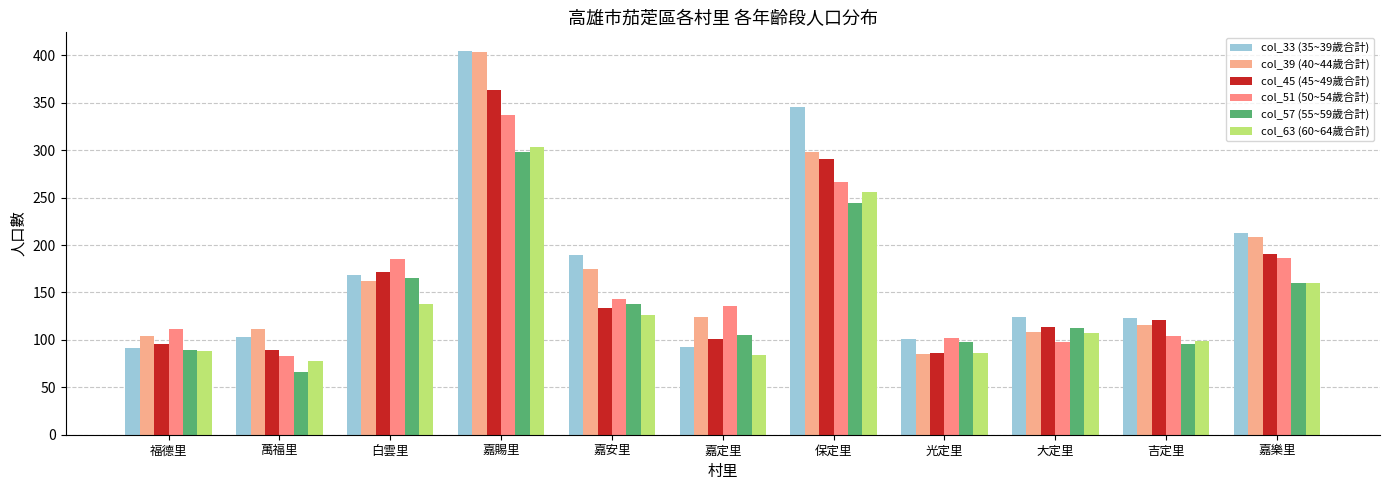

At 光定里, list the series in order from largest to smallest.

col_51 (50~54歲合計), col_33 (35~39歲合計), col_57 (55~59歲合計), col_45 (45~49歲合計), col_63 (60~64歲合計), col_39 (40~44歲合計)